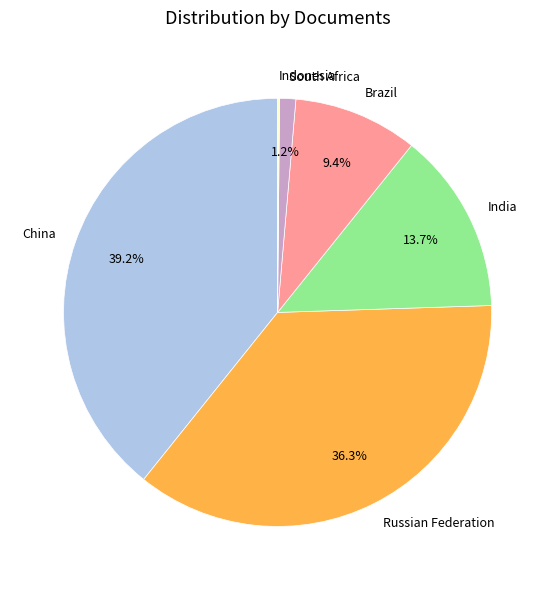

Does Brazil account for over 50% of the chart?

No